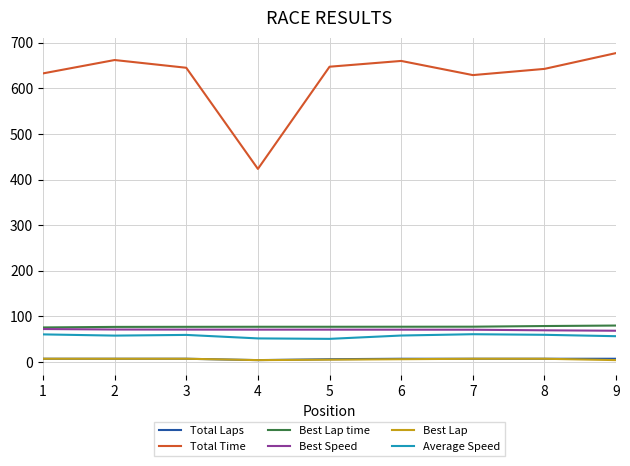

True or false: Best Speed and Best Lap cross at least once.

False